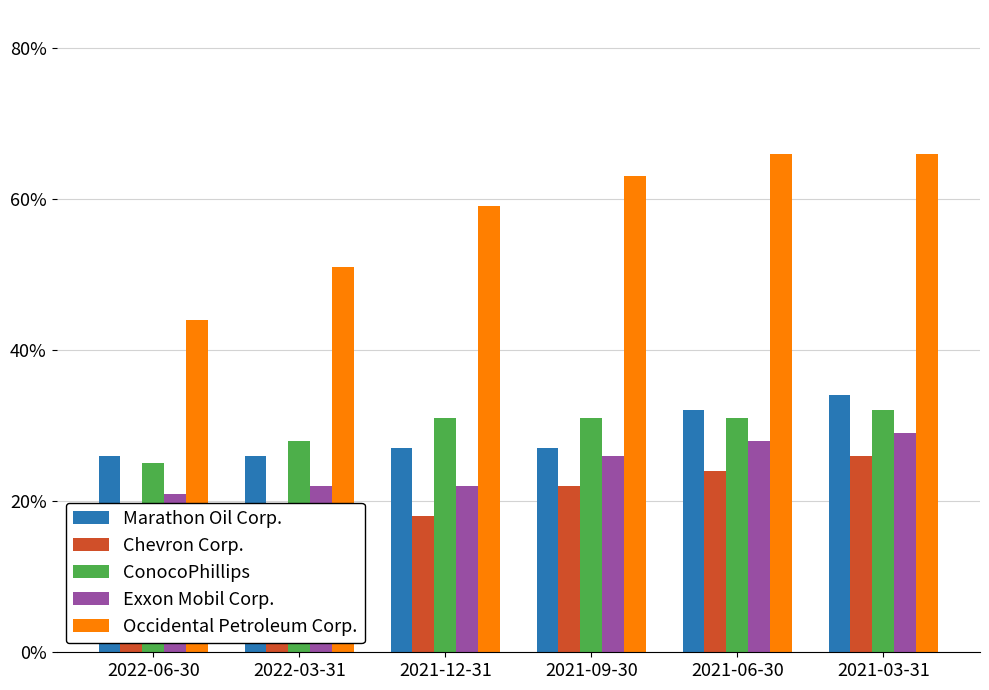

Reading left to right, extract all data points from this chart.

Marathon Oil Corp.: 0.3	0.3	0.3	0.3	0.3	0.3
Chevron Corp.: 0.1	0.2	0.2	0.2	0.2	0.3
ConocoPhillips: 0.2	0.3	0.3	0.3	0.3	0.3
Exxon Mobil Corp.: 0.2	0.2	0.2	0.3	0.3	0.3
Occidental Petroleum Corp.: 0.4	0.5	0.6	0.6	0.7	0.7